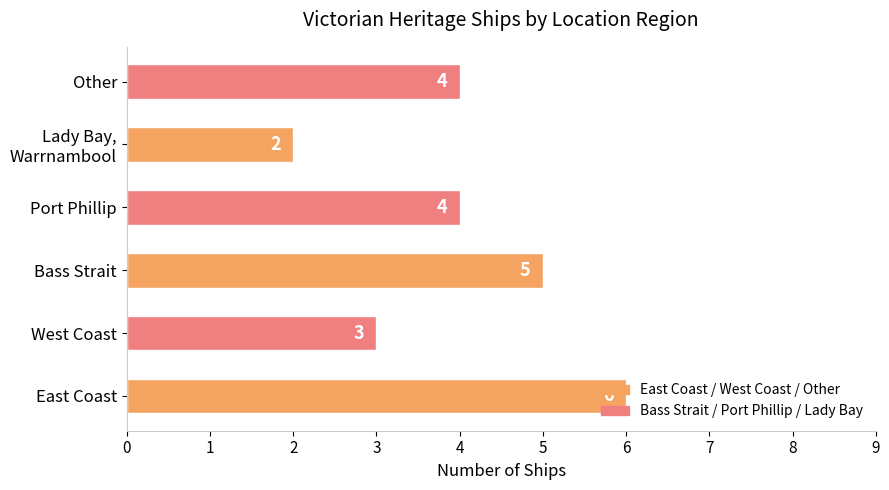

Is it true that the value at West Coast is 5?

False